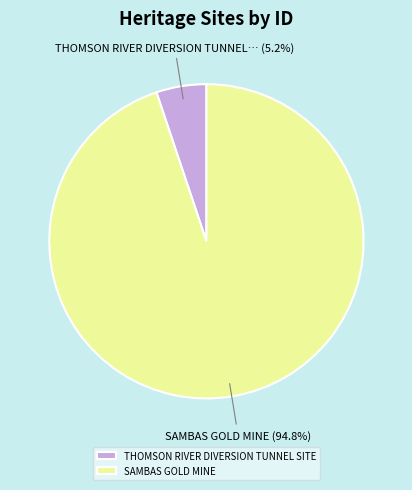

Rank the categories by value from lowest to highest.

THOMSON RIVER DIVERSION TUNNEL SITE, SAMBAS GOLD MINE